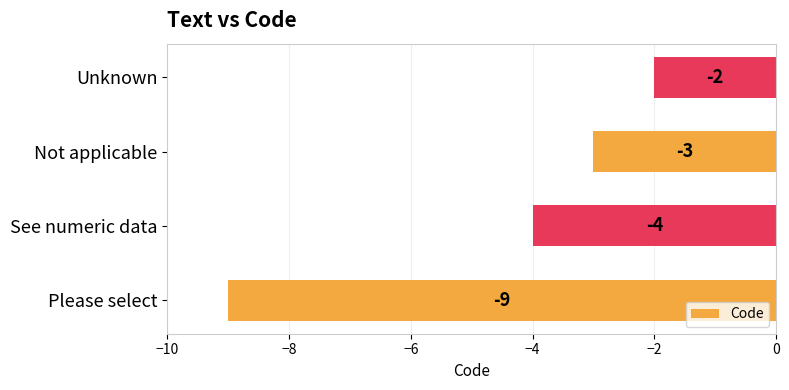

What is the sum of all values?

-18